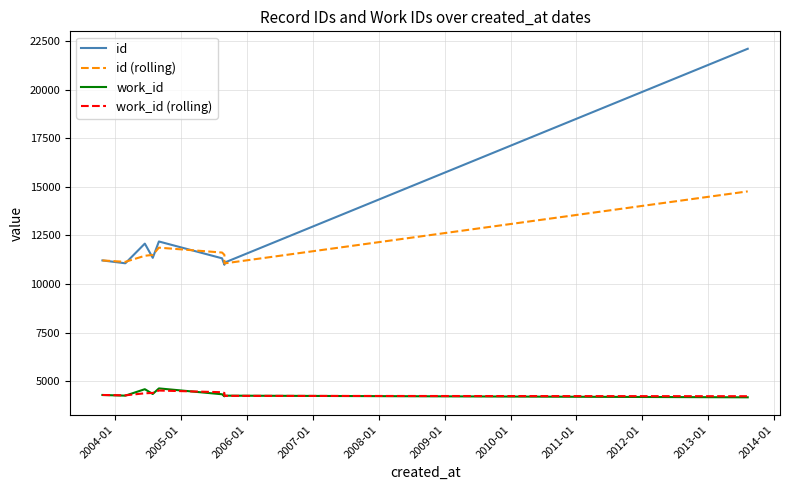

Which series has the largest range (max minus min)?

id